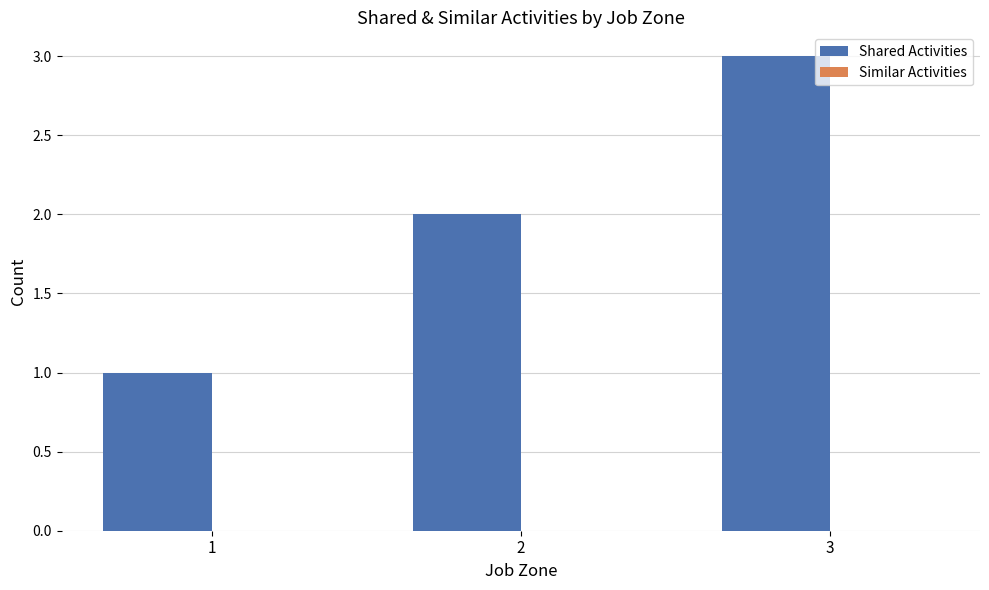

The chart shows a value of 1 at 3. True or false?

False